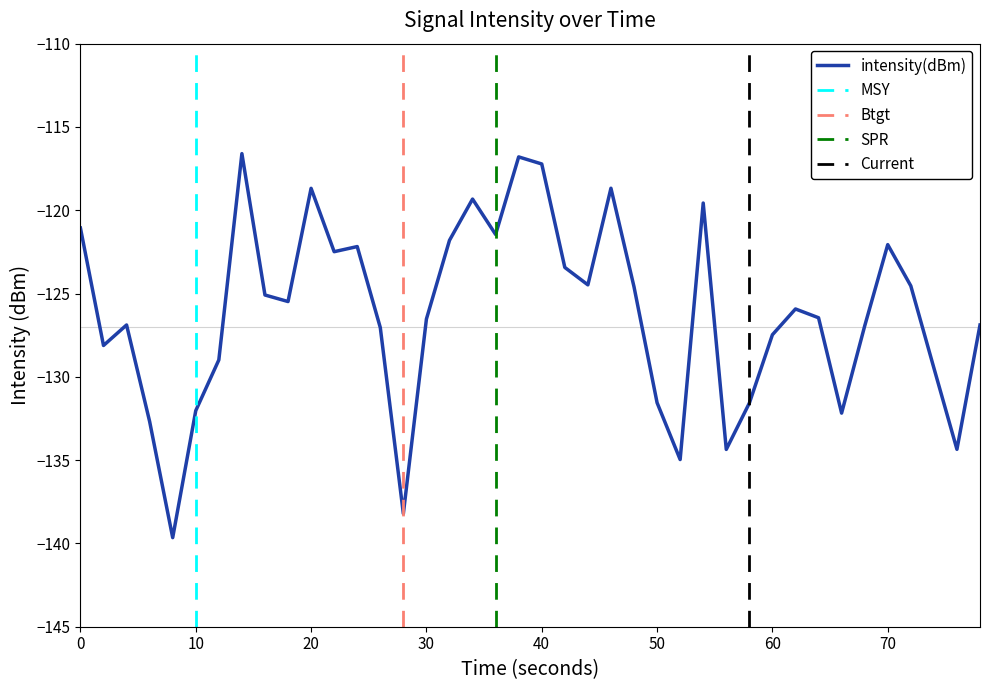

What is the minimum value for intensity(dBm)?

-139.7